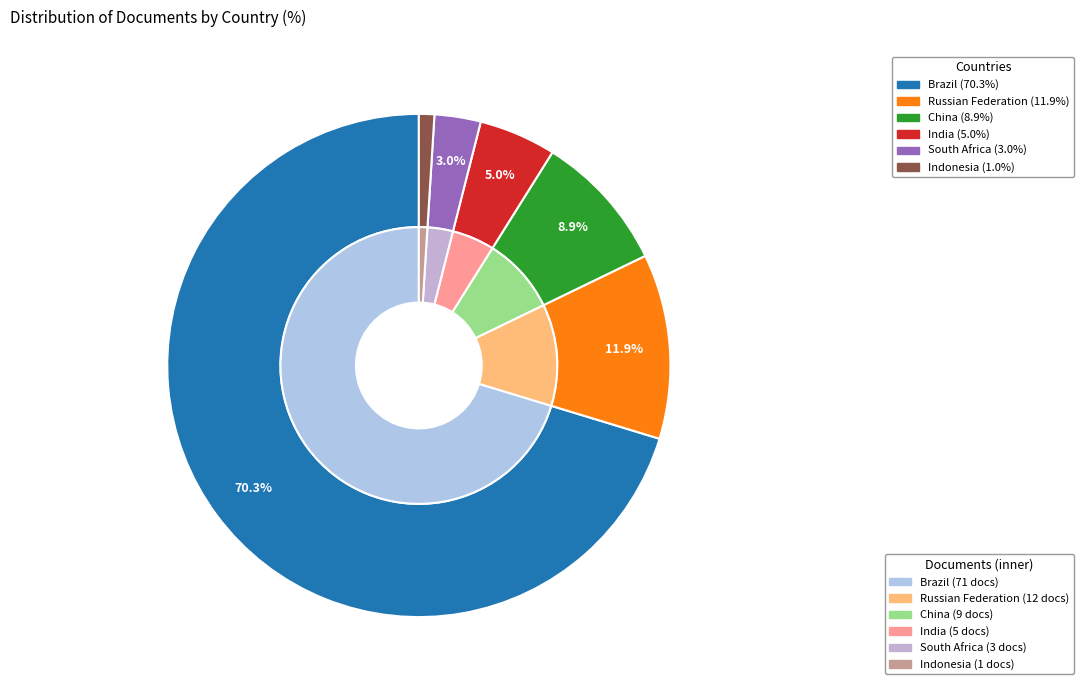

Is there any slice that represents more than half of the pie?

Yes